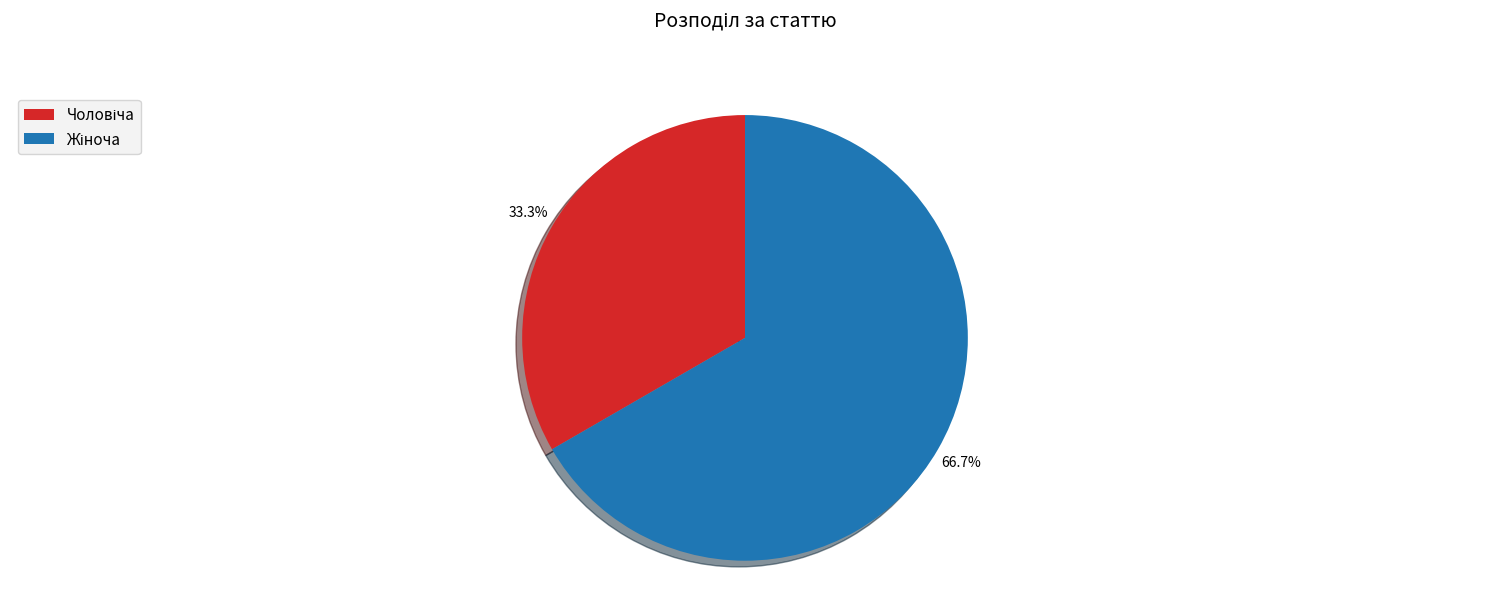

How many slices are in this pie chart?

2